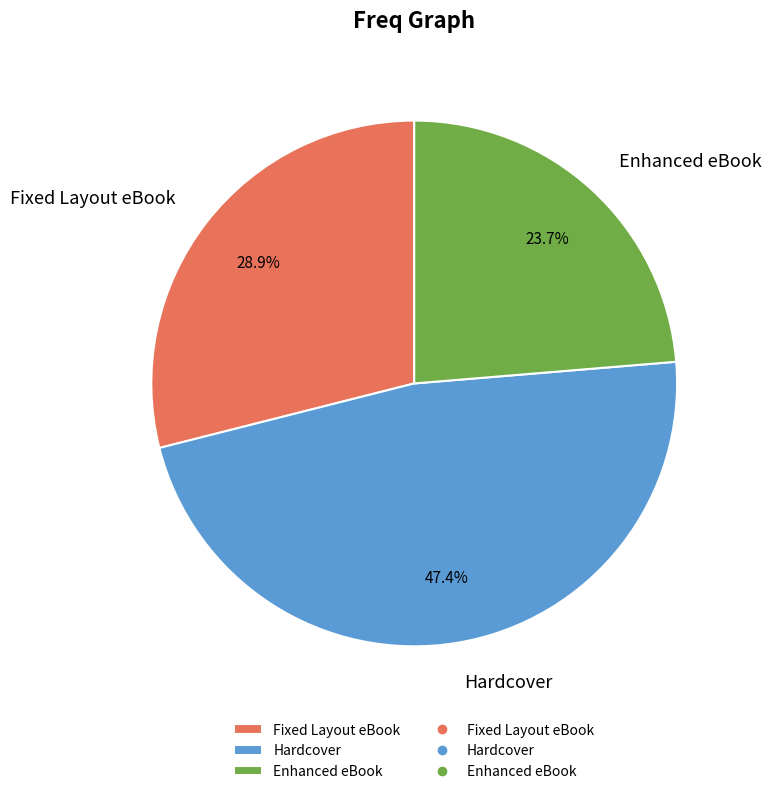

What is the smallest slice in the pie chart?

Enhanced eBook